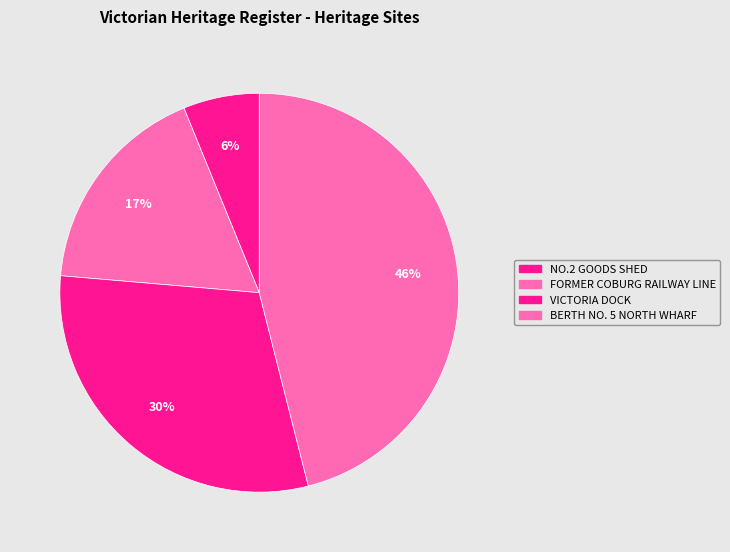

To the nearest percent, what is the average slice percentage?

25%